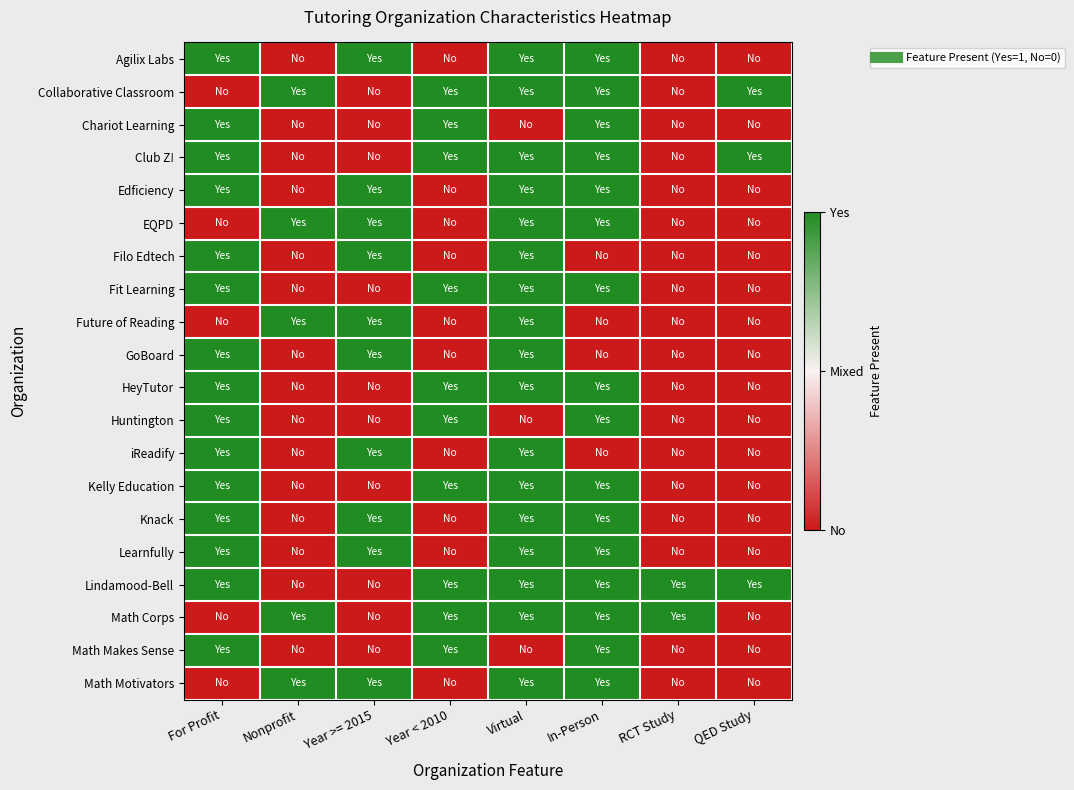

How many data points does each series have?

8